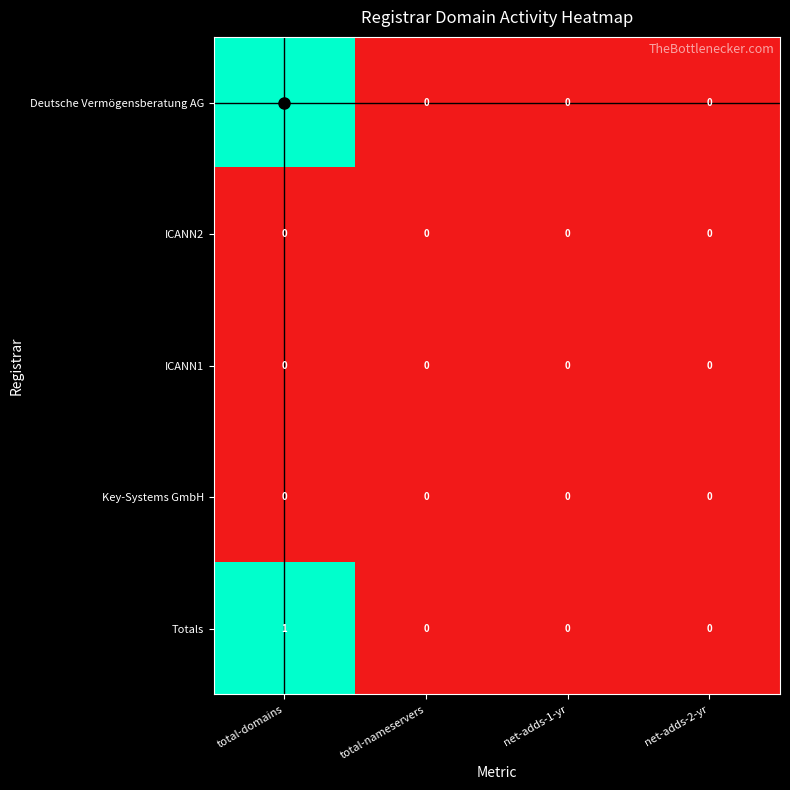

What is the spread (max minus min) of values at total-domains?

1